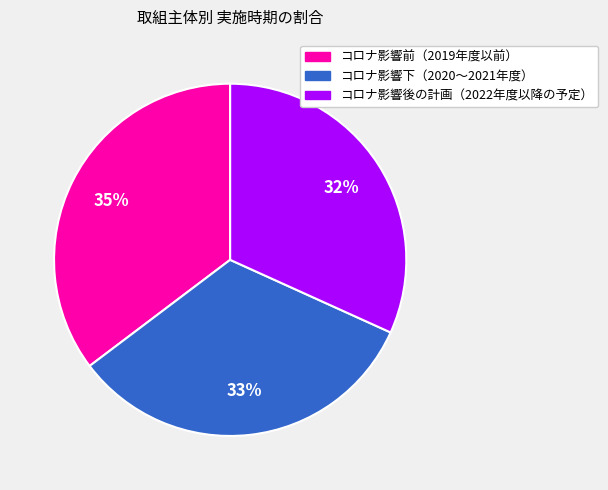

Do コロナ影響下（2020～2021年度） and コロナ影響後の計画（2022年度以降の予定） together represent more than half of the pie?

Yes